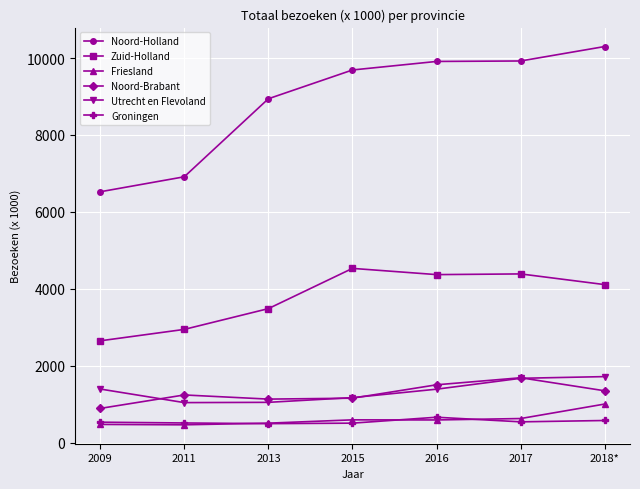

What is the difference between the maximum and minimum values in the Utrecht en Flevoland series?

676